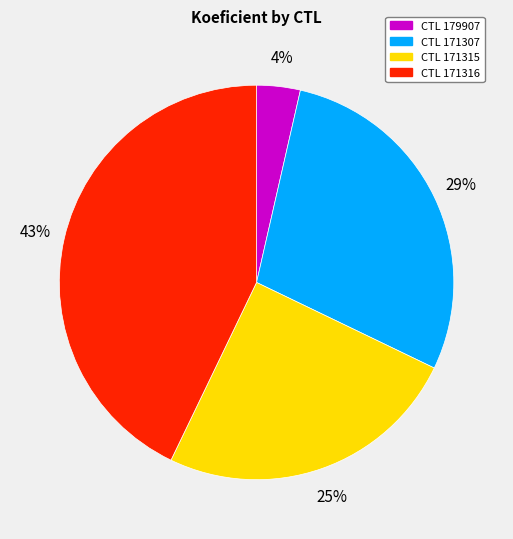

Count the number of slices in the pie.

4